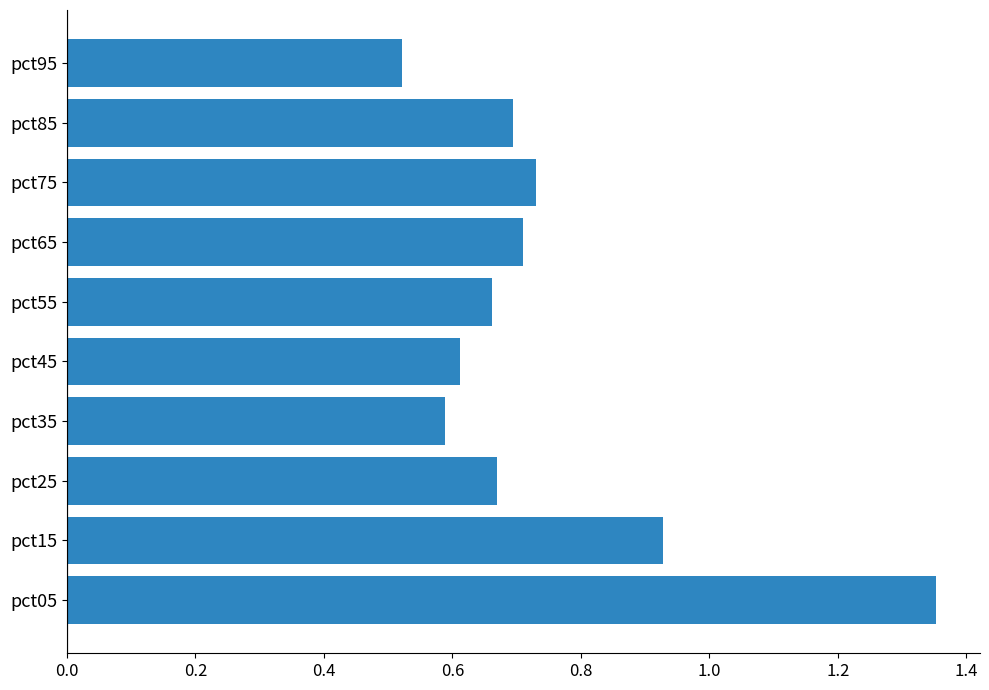

What is the sum of all values?

7.5